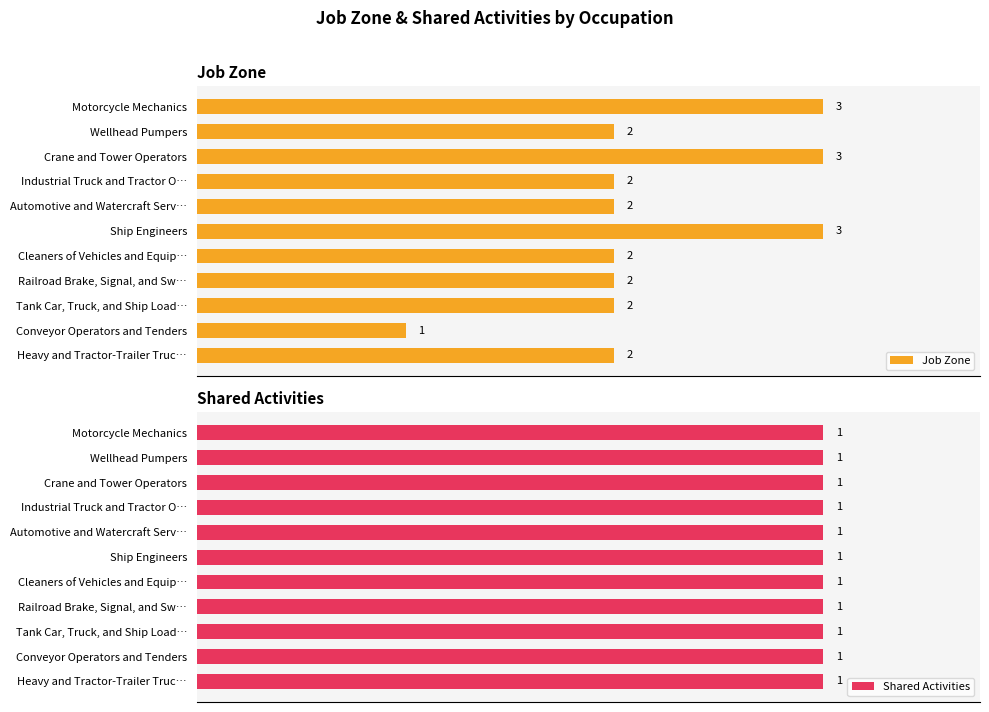

Which series has the widest spread of values?

Job Zone